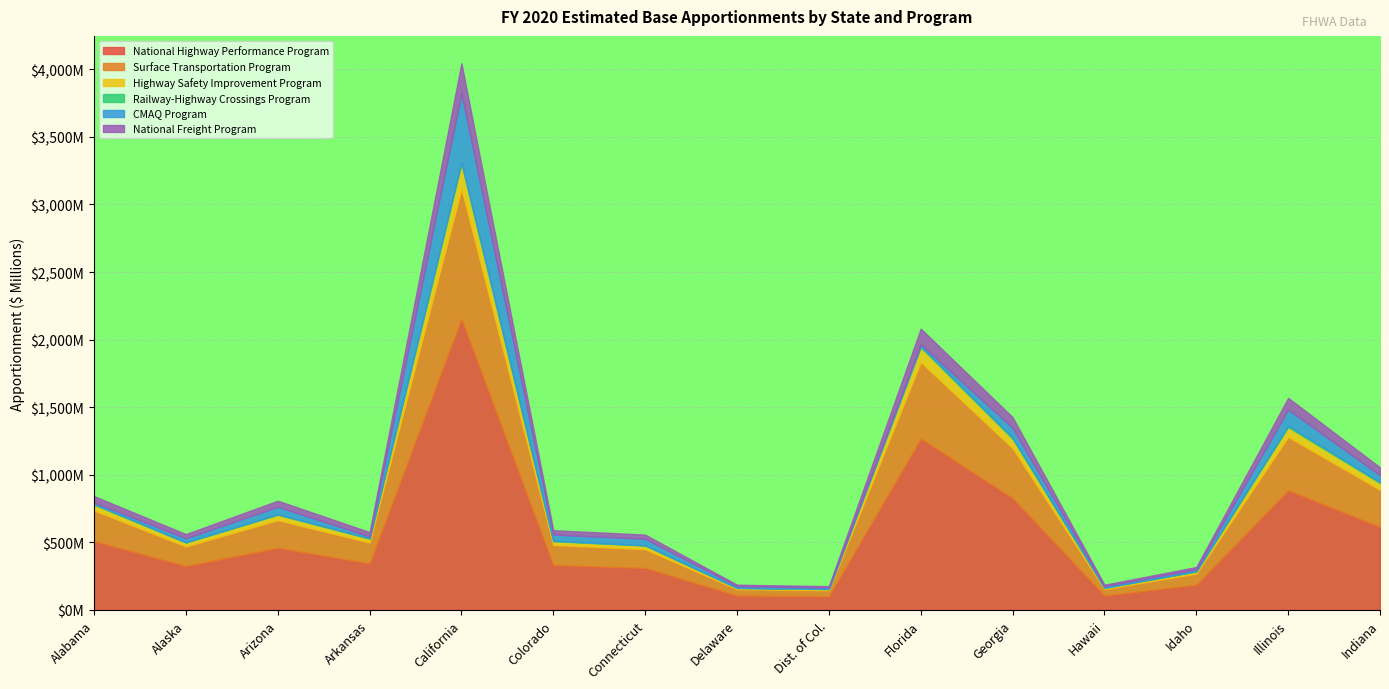

Reading left to right, what are all the values shown in this chart?

National Highway Performance Program: Alabama=509358191	Alaska=325291855	Arizona=459844234	Arkansas=345066361	California=2155330734	Colorado=332663476	Connecticut=310985874	Delaware=106453817	Dist. of Col.=101142782	Florida=1268745399	Georgia=828148906	Hawaii=107377593	Idaho=186266857	Illinois=885802854	Indiana=614850520
Surface Transportation Program: Alabama=227252116	Alaska=145130212	Arizona=205161274	Arkansas=153952684	California=961609097	Colorado=148419089	Connecticut=138747544	Delaware=47494780	Dist. of Col.=45125241	Florida=566055640	Georgia=369481820	Hawaii=47906926	Idaho=83103674	Illinois=395204350	Indiana=274317924
Highway Safety Improvement Program: Alabama=42486073	Alaska=28926940	Arizona=39770850	Arkansas=28091727	California=183673275	Colorado=27537917	Connecticut=27400683	Delaware=8726506	Dist. of Col.=8236257	Florida=108651144	Georgia=68569365	Hawaii=8811778	Idaho=15417170	Illinois=71421637	Indiana=49383249
Railway-Highway Crossings Program: Alabama=4531606	Alaska=1100000	Arizona=2676310	Arkansas=3760553	California=15280331	Colorado=3169481	Connecticut=1305705	Delaware=1100000	Dist. of Col.=1100000	Florida=8463816	Georgia=7875149	Hawaii=1100000	Idaho=1776694	Illinois=10344781	Indiana=7372184
CMAQ Program: Alabama=12440919	Alaska=30288422	Arizona=56524279	Arkansas=13445223	California=507327425	Colorado=46138226	Connecticut=48491149	Delaware=12729993	Dist. of Col.=11044359	Florida=14771975	Georgia=73870607	Hawaii=11306887	Idaho=14018518	Illinois=120327713	Indiana=51324900
National Freight Program: Alabama=46306131	Alaska=30589389	Arizona=44479215	Arkansas=31623828	California=221851462	Colorado=32445335	Connecticut=30496703	Delaware=10257107	Dist. of Col.=9669239	Florida=114839187	Georgia=78652317	Hawaii=10257632	Idaho=17428989	Illinois=86080333	Indiana=58072659